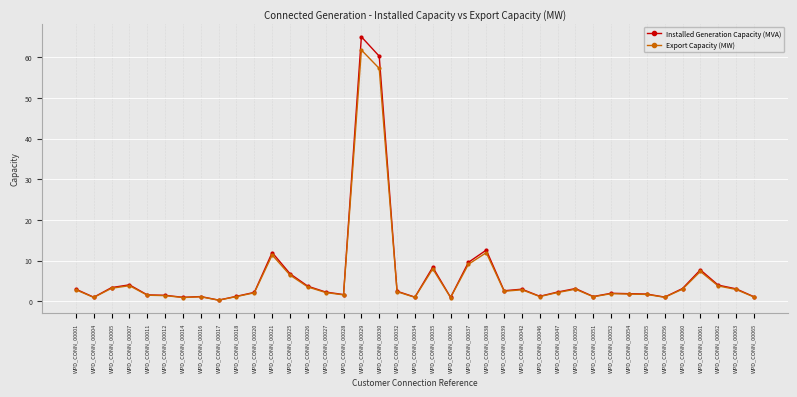

Does the chart display data point markers on the line(s)?

Yes